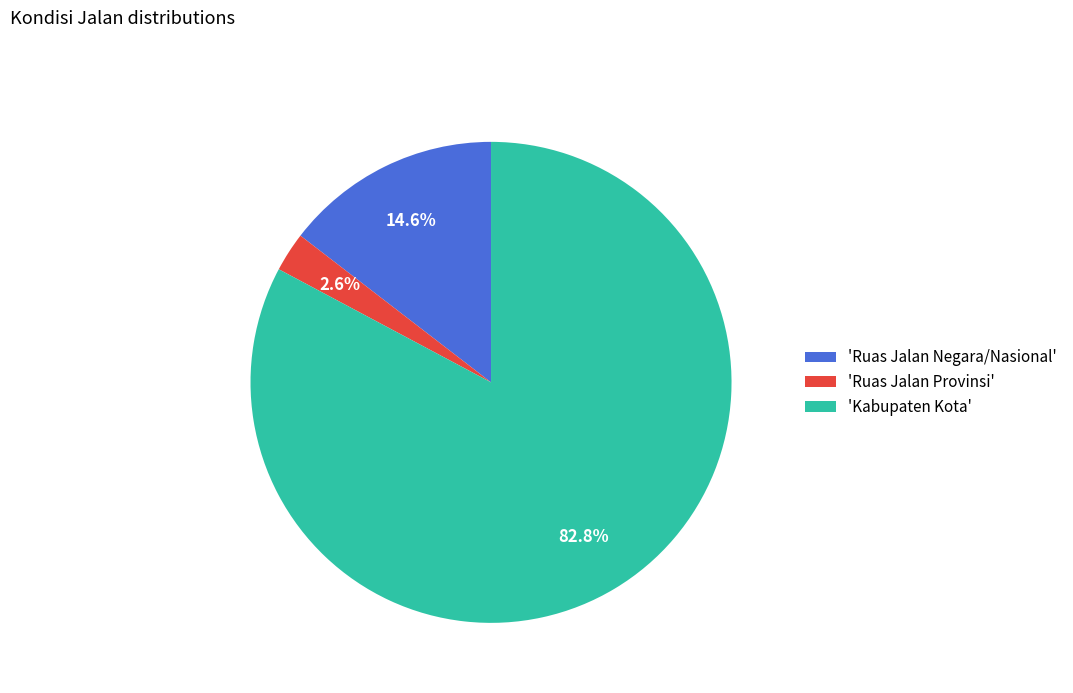

Which slice is the smallest?

'Ruas Jalan Provinsi'